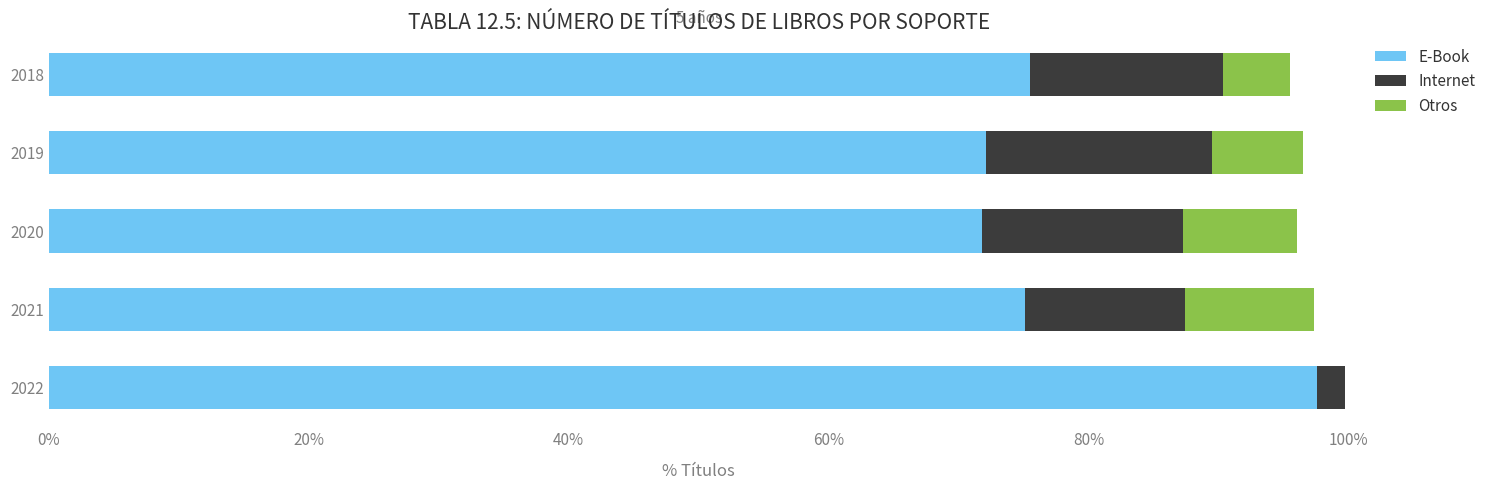

What are all the series names shown in the legend?

E-Book, Internet, Otros